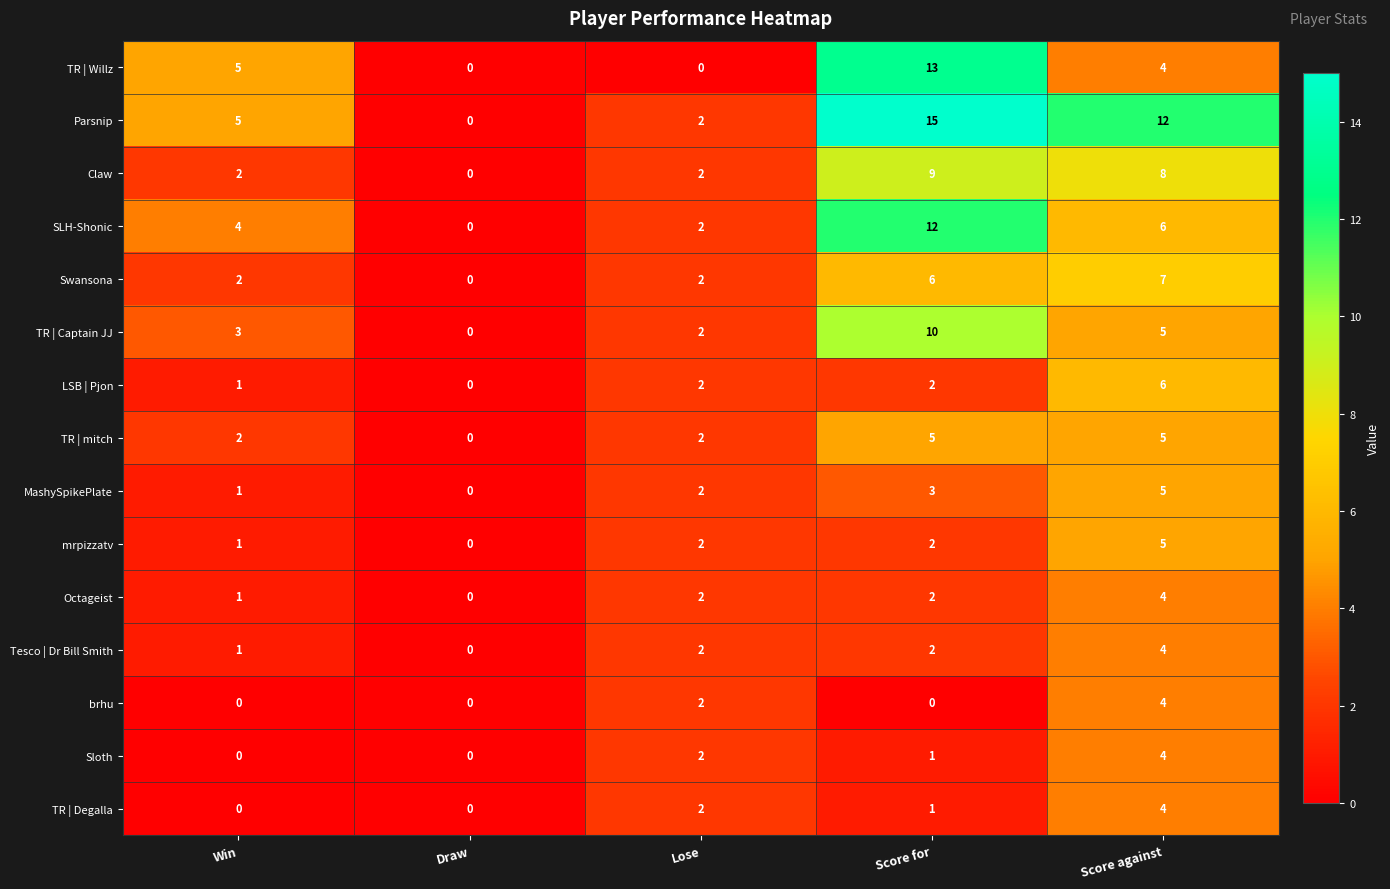

What is the difference between the maximum and minimum values in the Claw series?

9